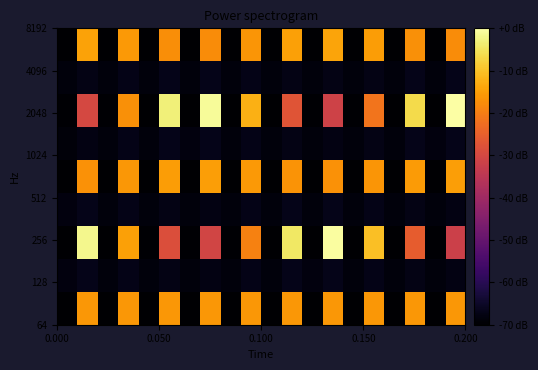

What is the minimum value shown in the chart?

-70.0